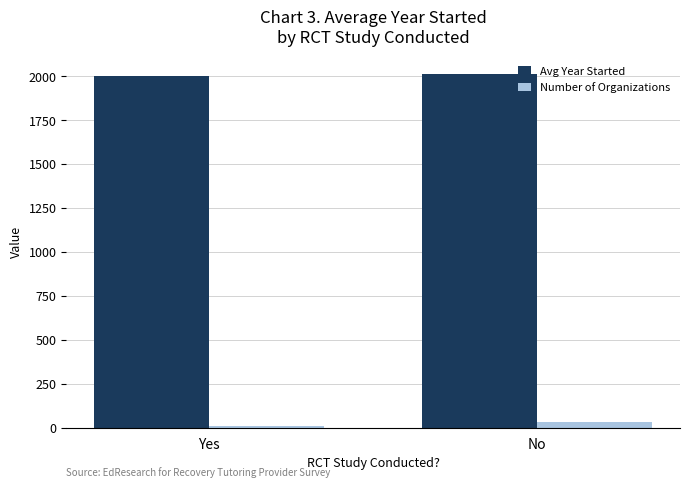

Which series has the largest total across all categories?

Avg Year Started